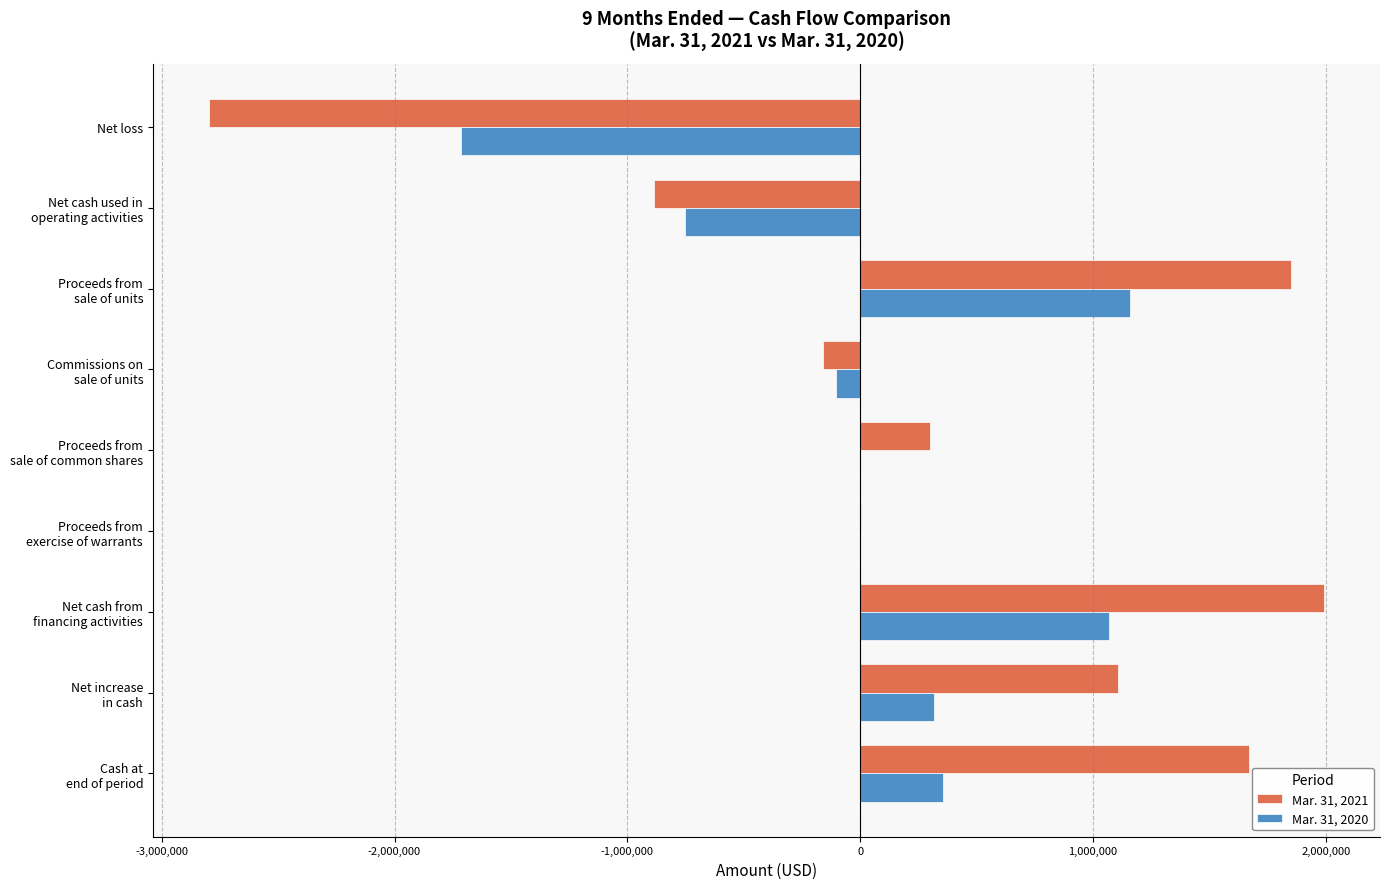

Which series has the largest total across all categories?

Mar. 31, 2021